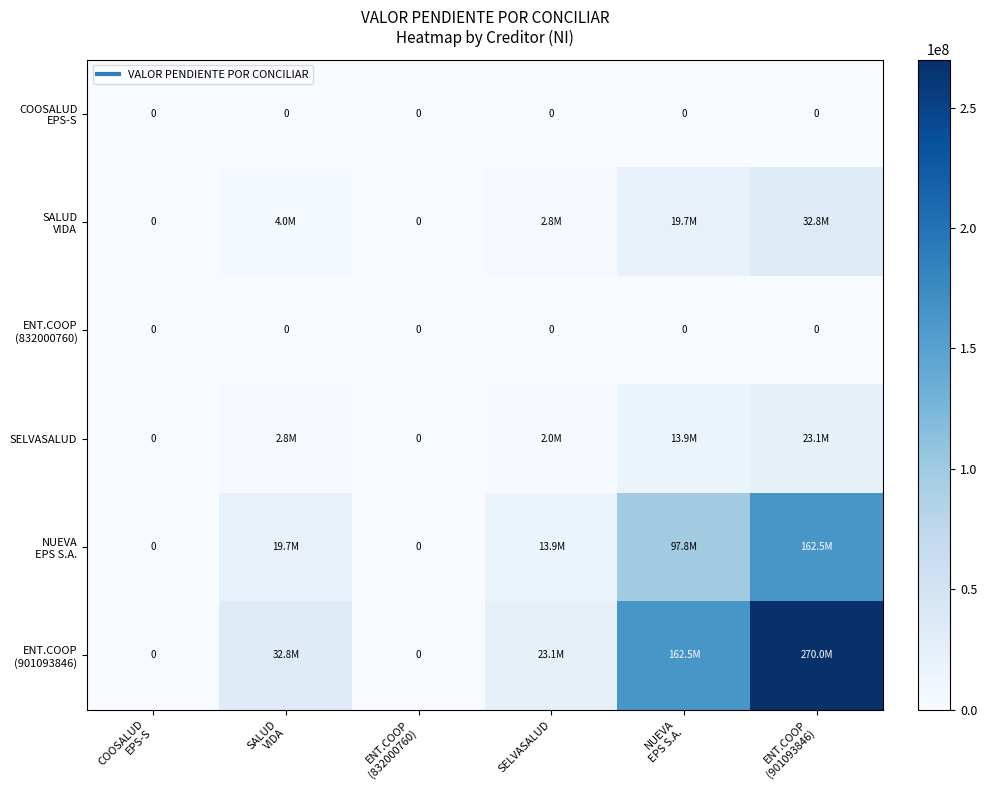

How many values in NUEVA EPS S.A. are above zero?

4